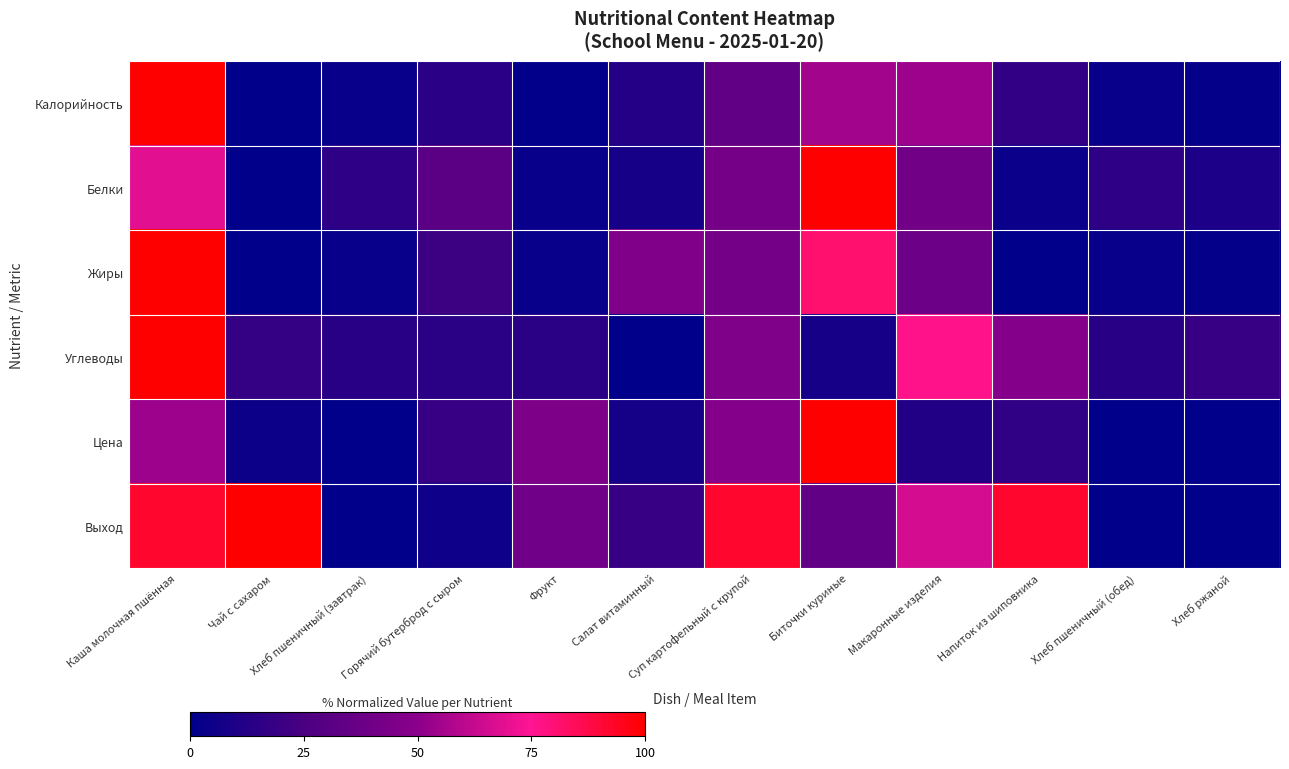

At how many categories does at least one series exceed 19?

9